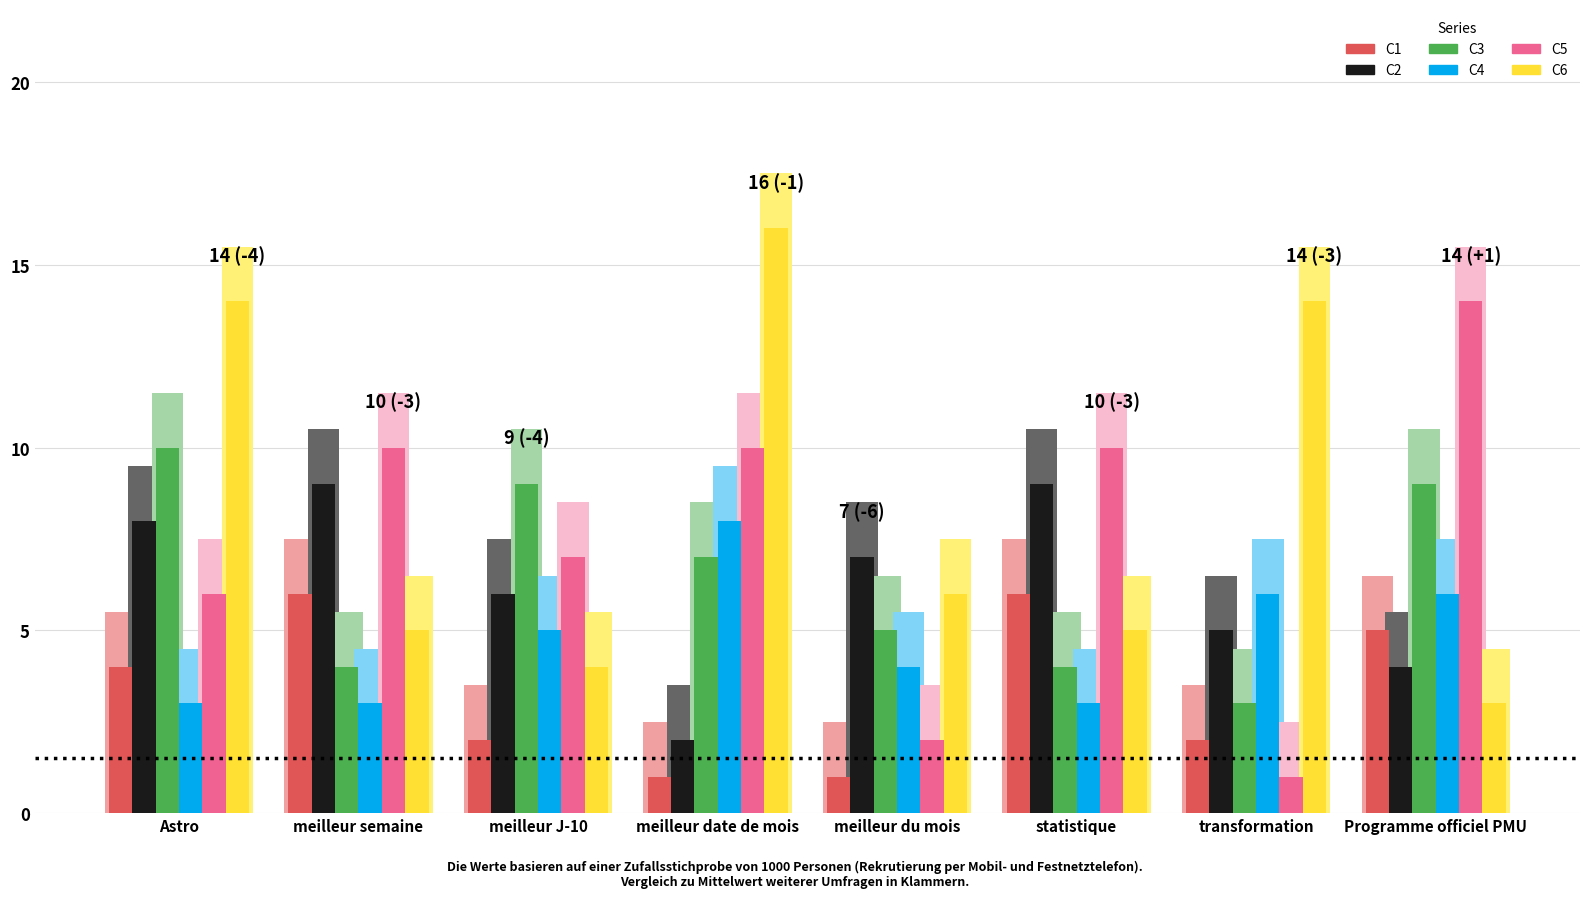

How many values in the C5 series are below 10?

4